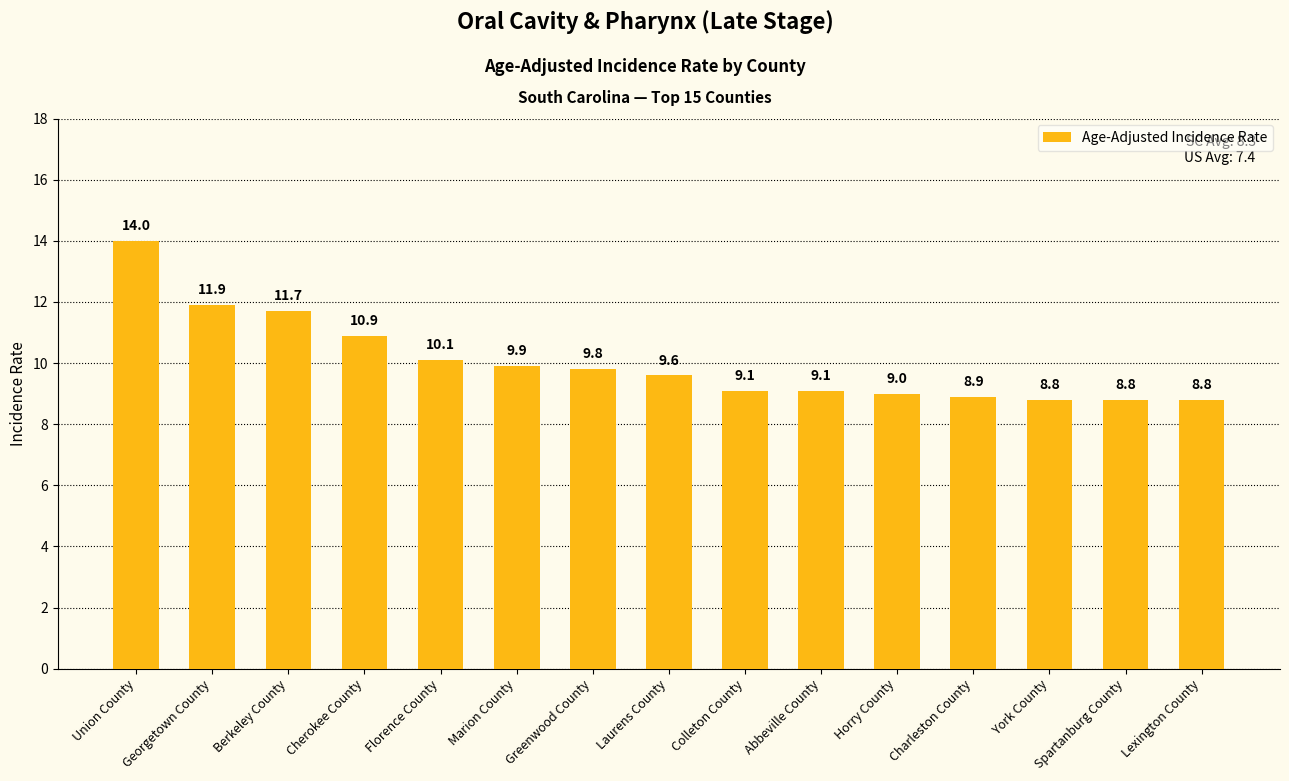

What is the change in value from Georgetown County to Spartanburg County?

-3.1